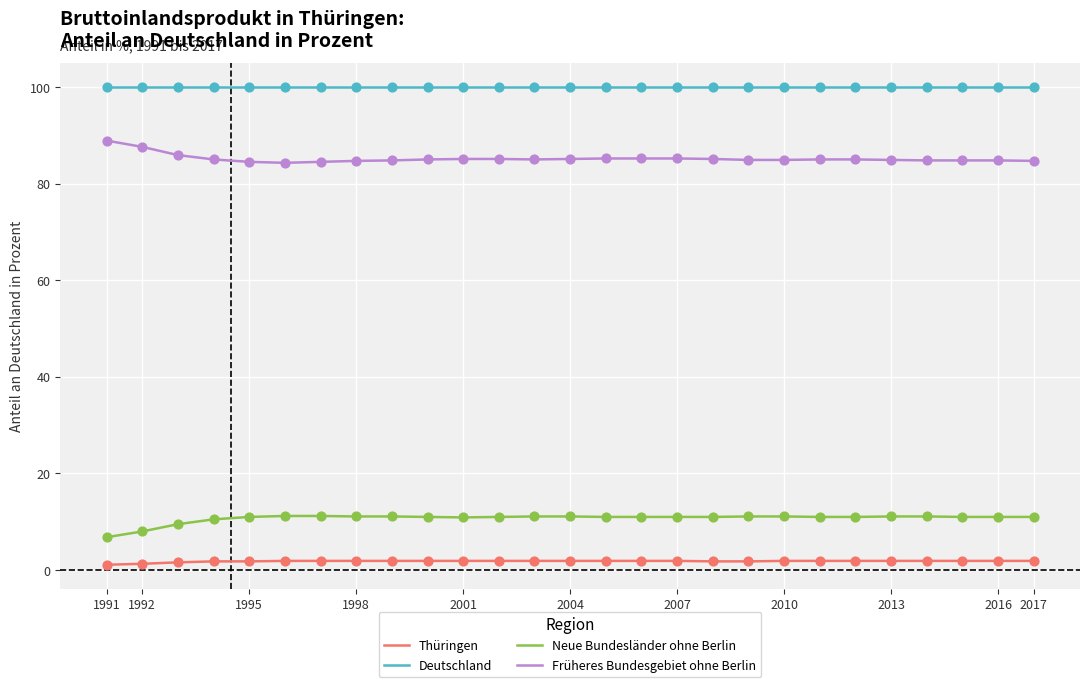

What is the difference between the maximum and minimum values in the Neue Bundesländer ohne Berlin series?

4.4